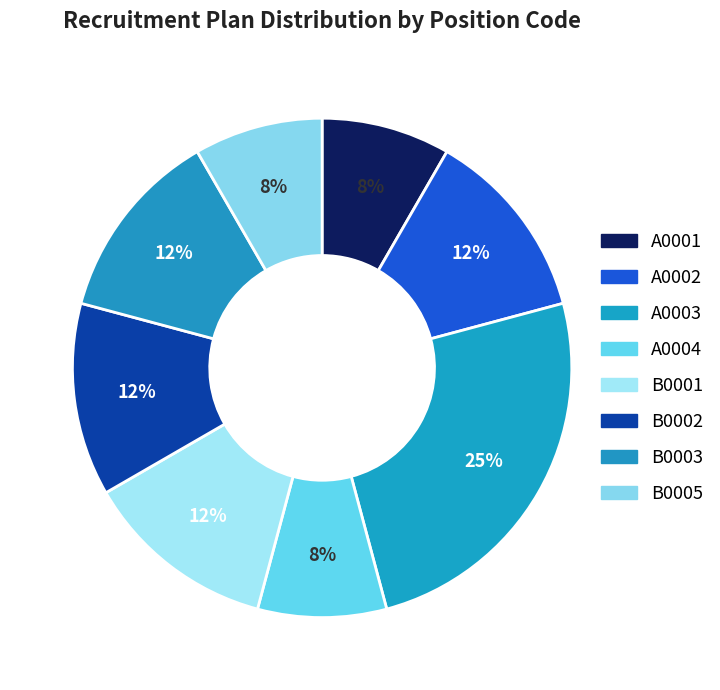

The B0005 slice represents 8% of the pie. True or false?

True